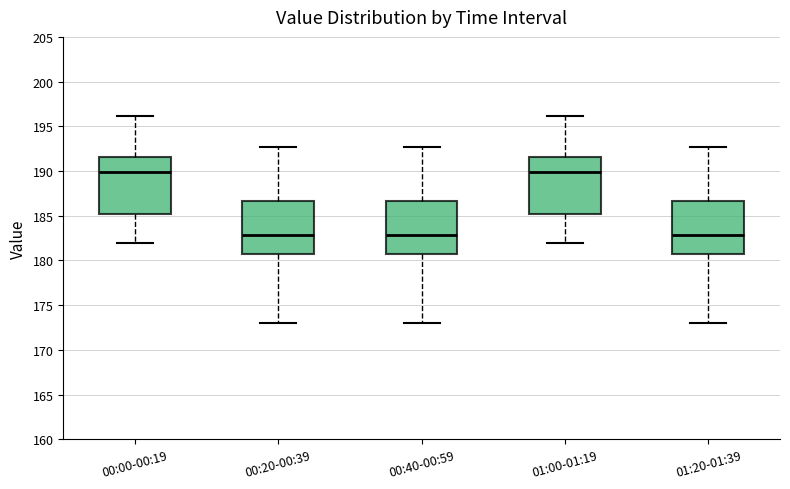

Reading left to right, transcribe this box plot: for each box, give where its median line is, the range the box spans, and where its two whiskers end, as read against the y-axis. The values are not printed on the chart, so give them approximately, as read against the axis.

00:00-00:19: median 190.0, box 185.0 to 191.5, whiskers 182.0 to 196.0
00:20-00:39: median 183.0, box 181.0 to 186.5, whiskers 173.0 to 192.5
00:40-00:59: median 183.0, box 181.0 to 186.5, whiskers 173.0 to 192.5
01:00-01:19: median 190.0, box 185.0 to 191.5, whiskers 182.0 to 196.0
01:20-01:39: median 183.0, box 181.0 to 186.5, whiskers 173.0 to 192.5